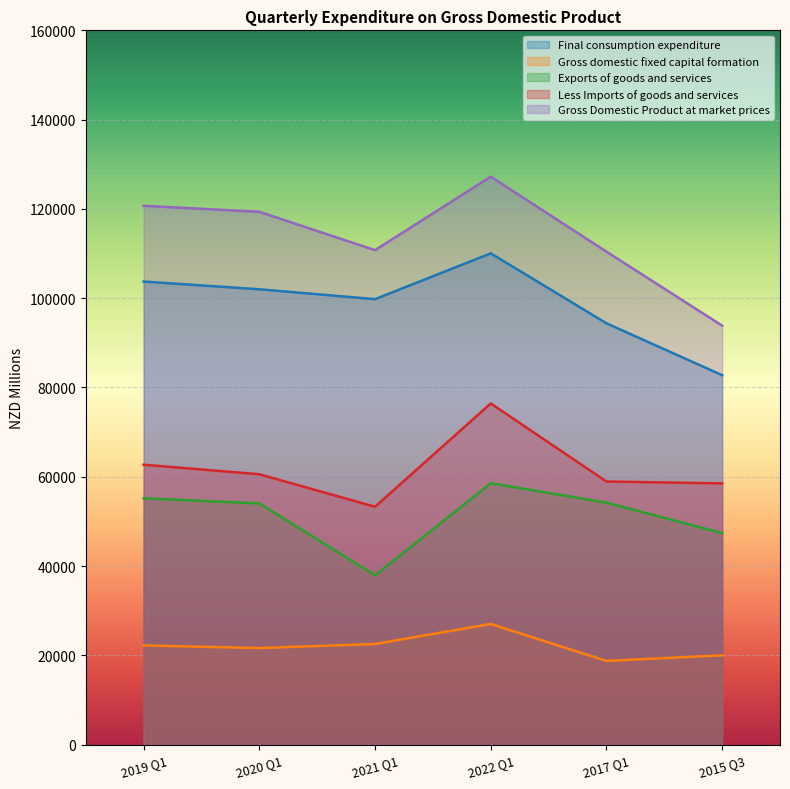

What is the average value of the Gross domestic fixed capital formation series?

22017